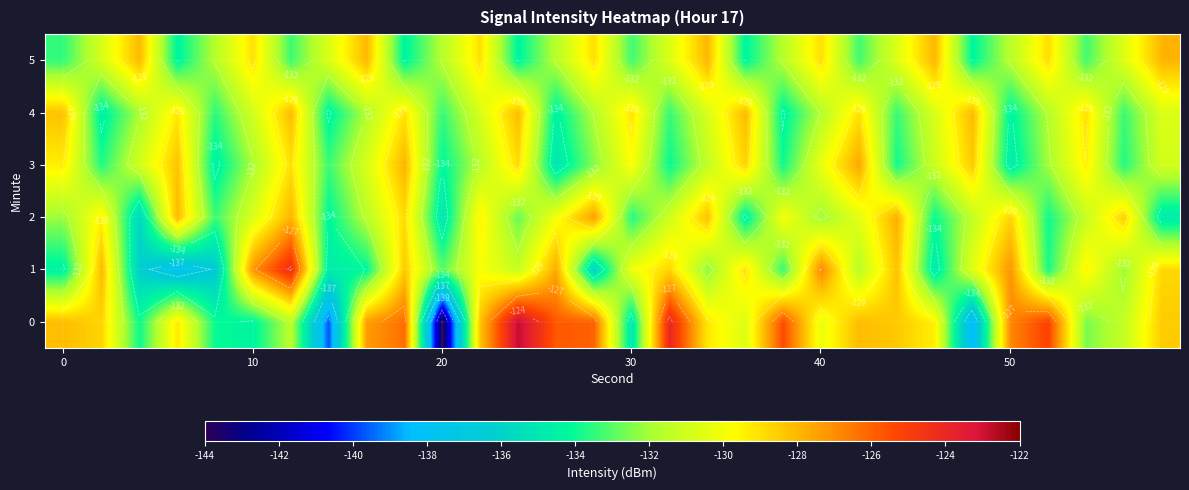

What is the sum of all 1 values?

-3936.5